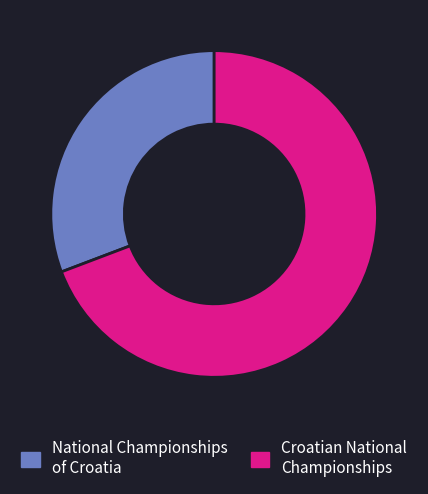

Does Croatian National Championships represent more than half of the total?

Yes